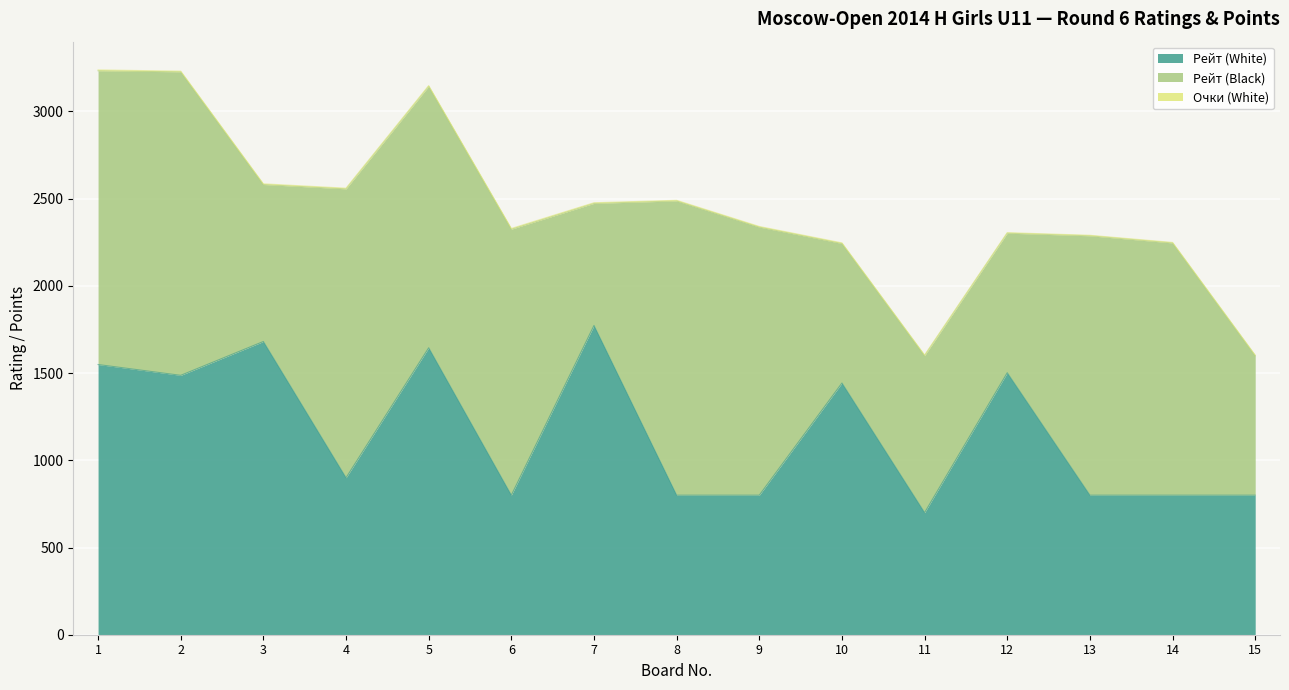

True or false: Рейт (Black) has a value of 1167.2 at 10.

False